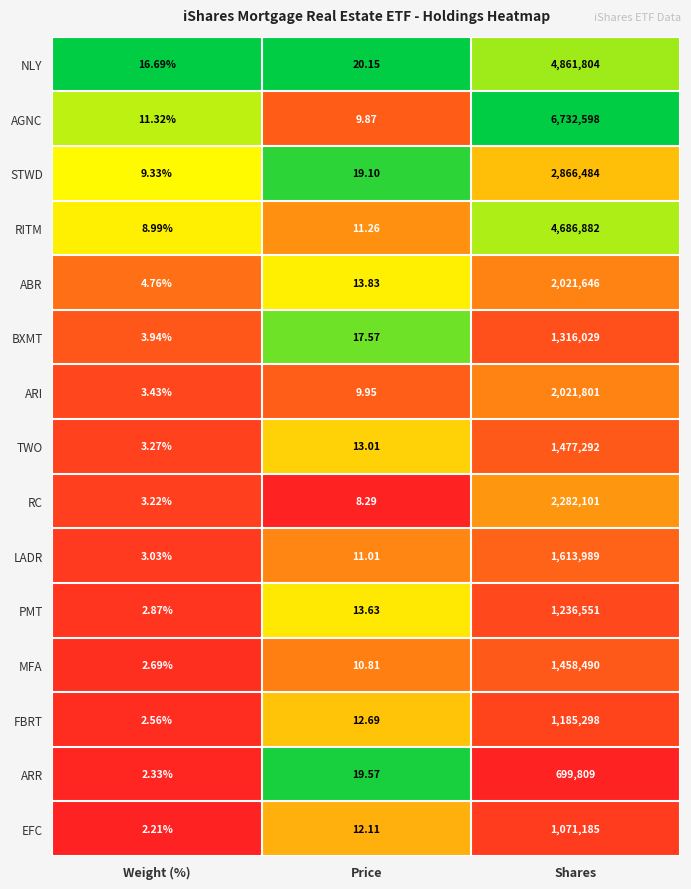

Which category has the lowest value across all series?

Weight (%)